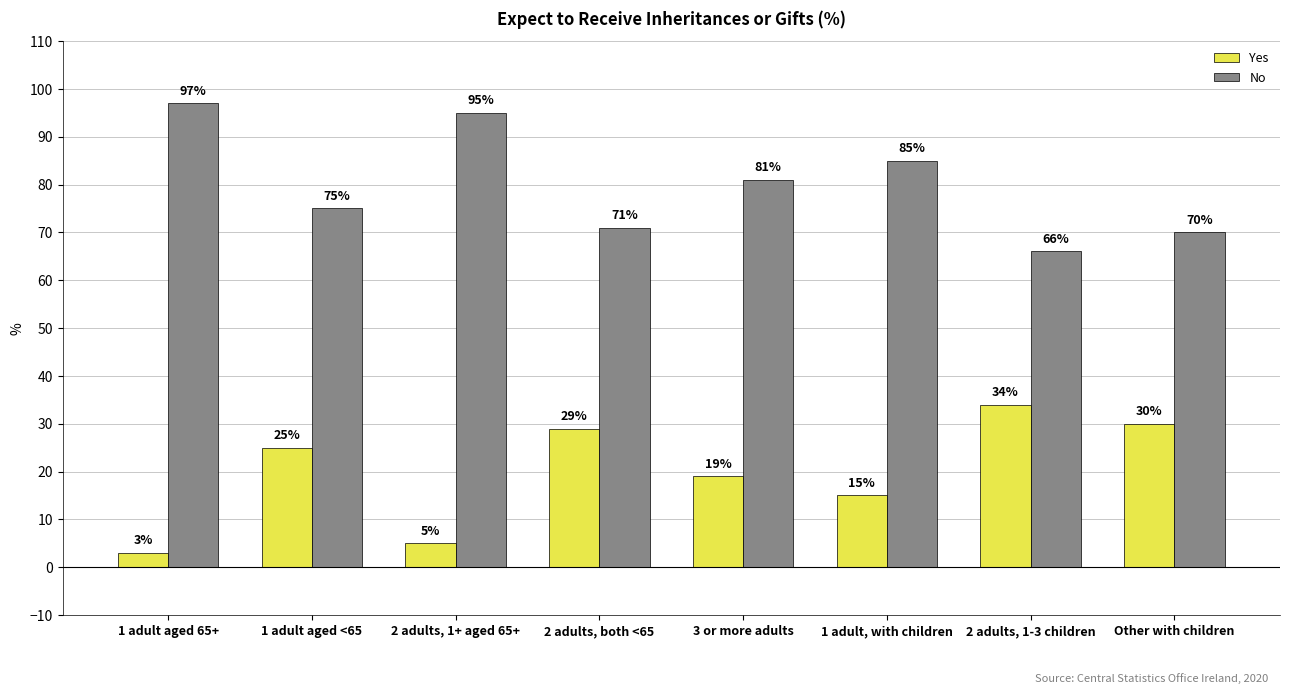

Reading left to right, what are all the values shown in this chart?

Yes: 3	25	5	29	19	15	34	30
No: 97	75	95	71	81	85	66	70